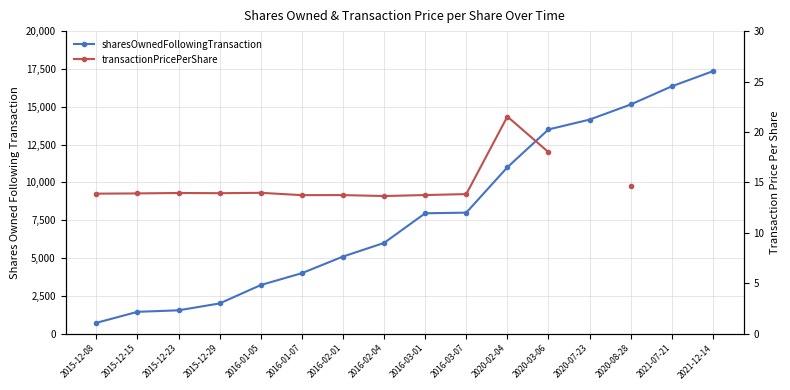

What is the minimum value shown in the chart?

13.6